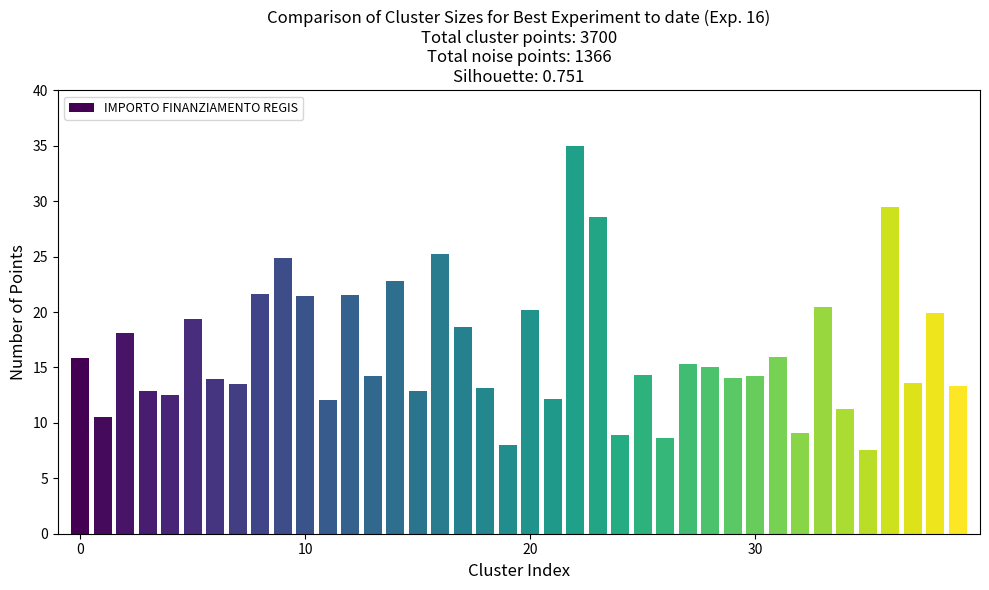

What is the sum of all values?

660.0